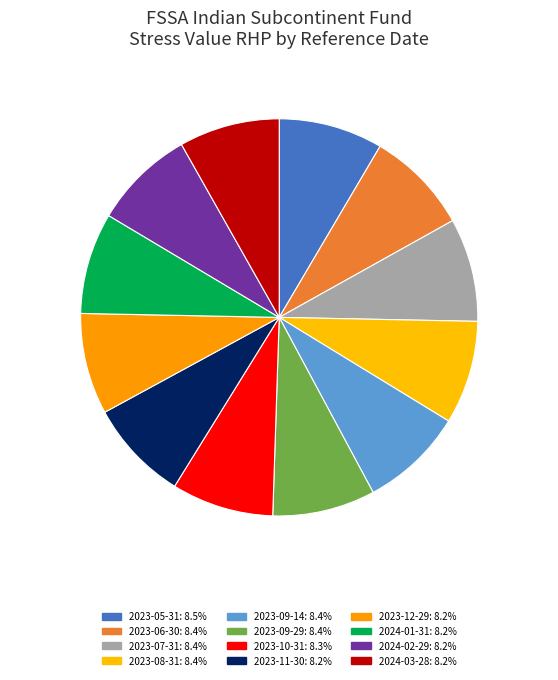

To the nearest percent, what percentage of the pie is 2023-06-30?

8%